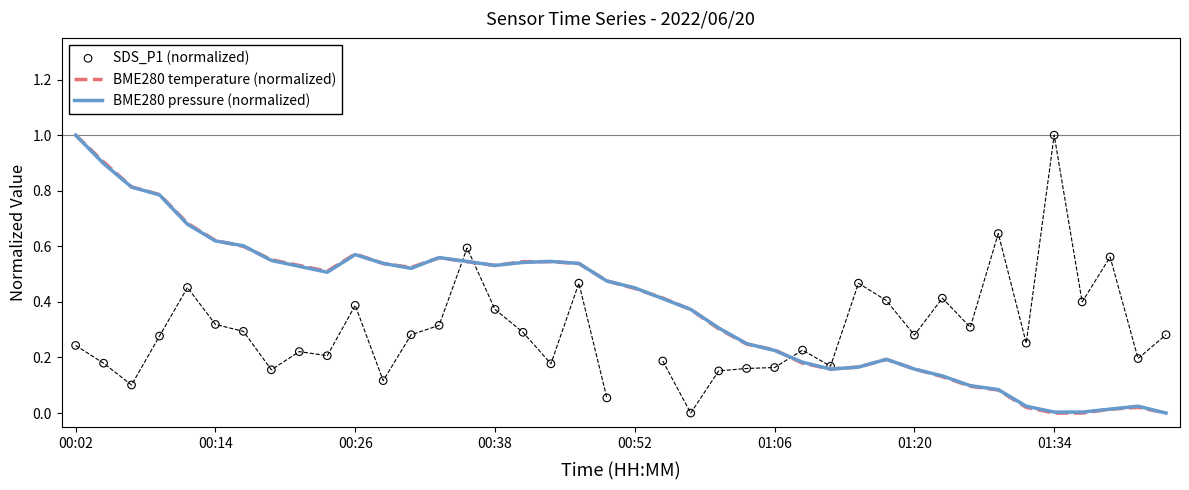

At which category is the sum across all series the highest?

00:02